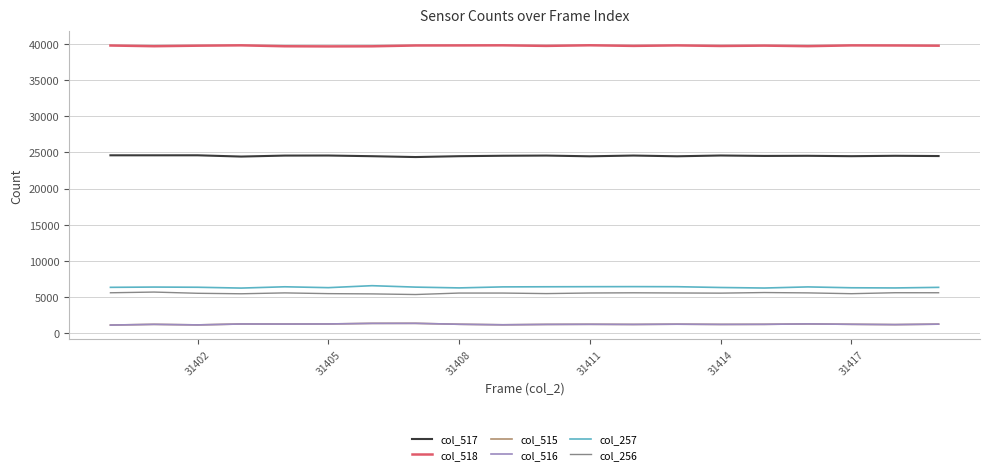

What are all the series names shown in the legend?

col_517, col_518, col_515, col_516, col_257, col_256